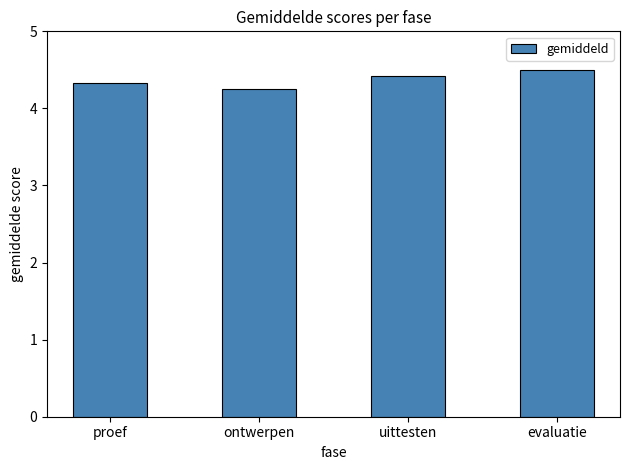

What is the difference between the values at ontwerpen and proef?

0.1